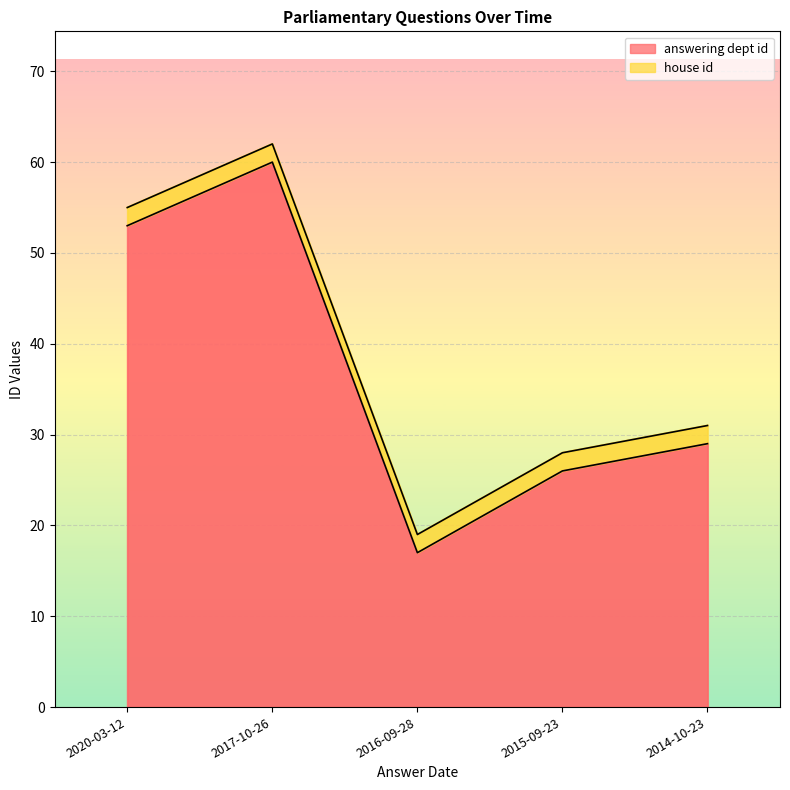

Rank the categories by value from highest to lowest.

2017-10-26, 2020-03-12, 2014-10-23, 2015-09-23, 2016-09-28